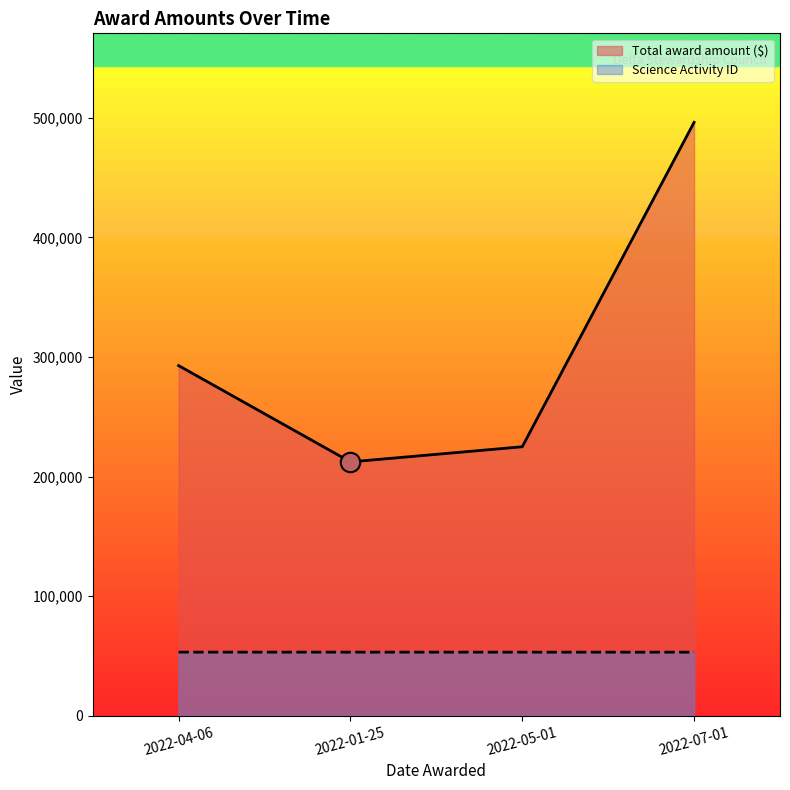

Which series has the widest spread of values?

Total award amount ($)